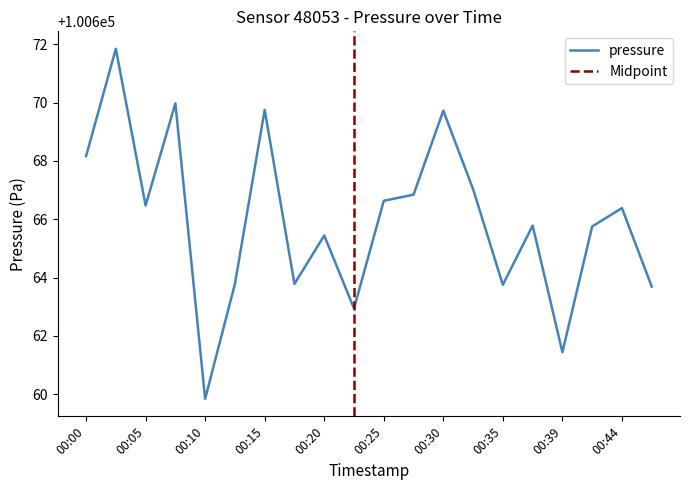

The chart shows a value of 46829.9 at 00:42. True or false?

False